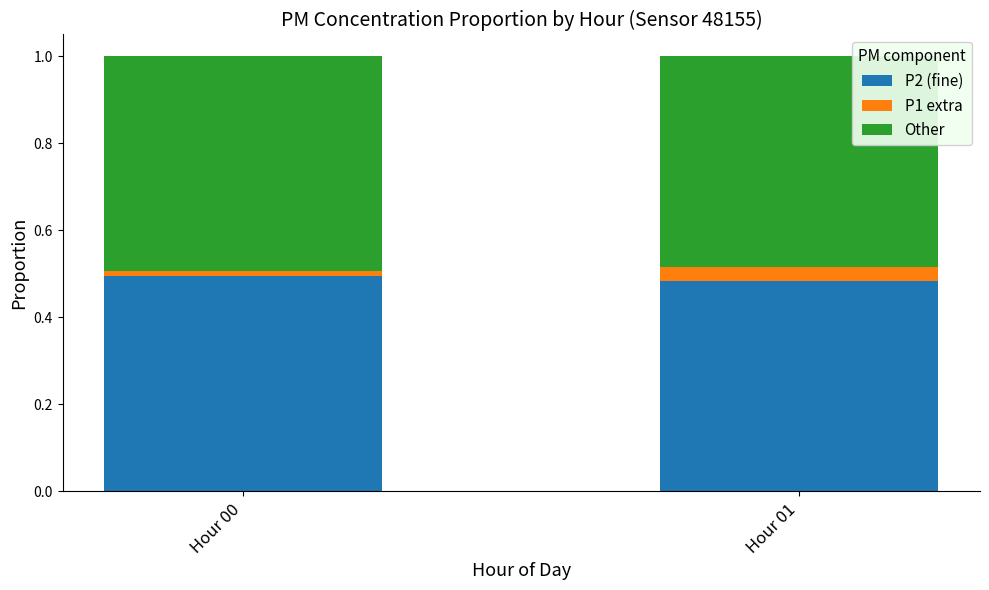

True or false: P2 (fine) has a value of 0.3 at Hour 00.

False